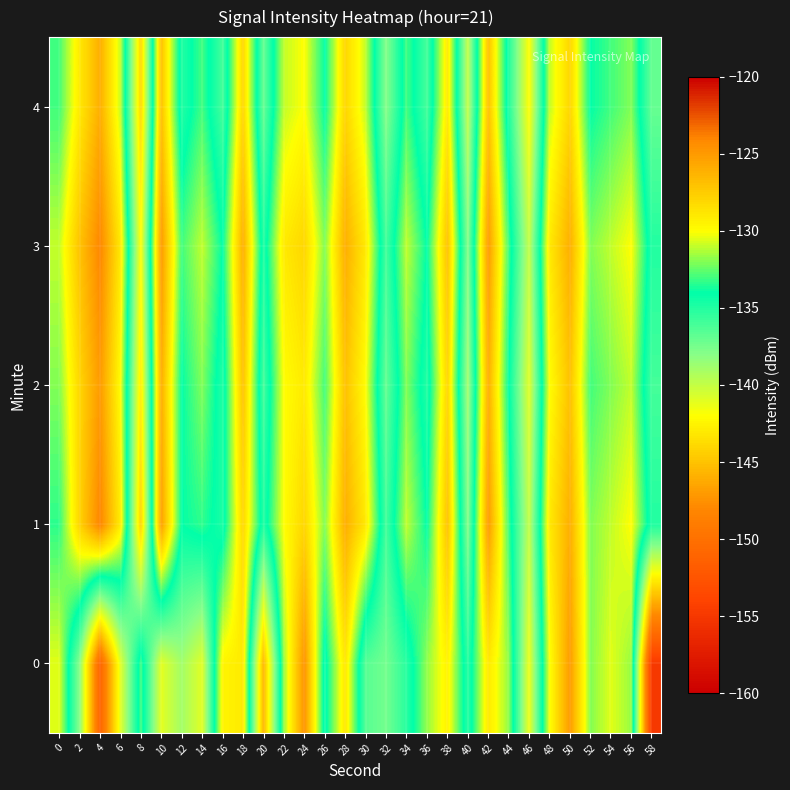

What is the total value across all series at 56?

-654.7